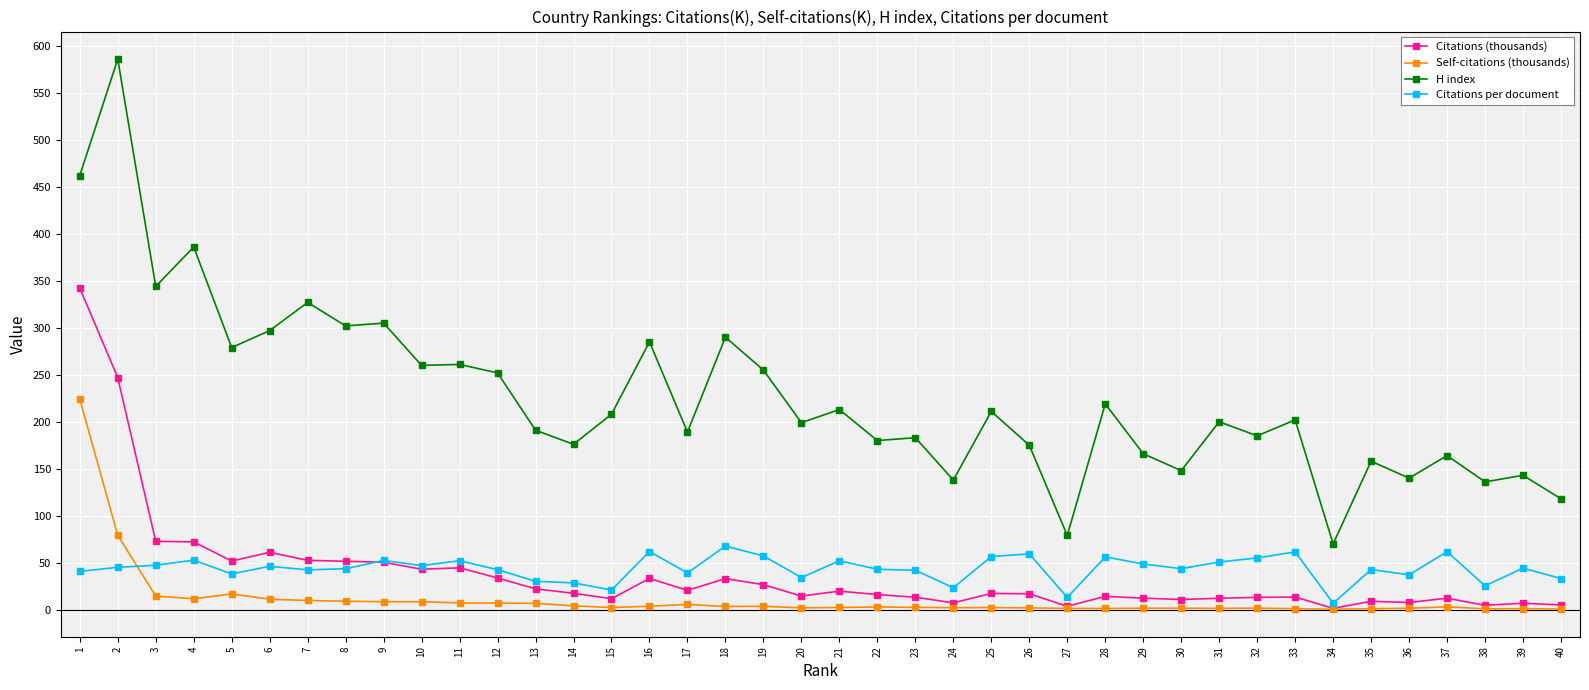

Does the chart display data point markers on the line(s)?

Yes